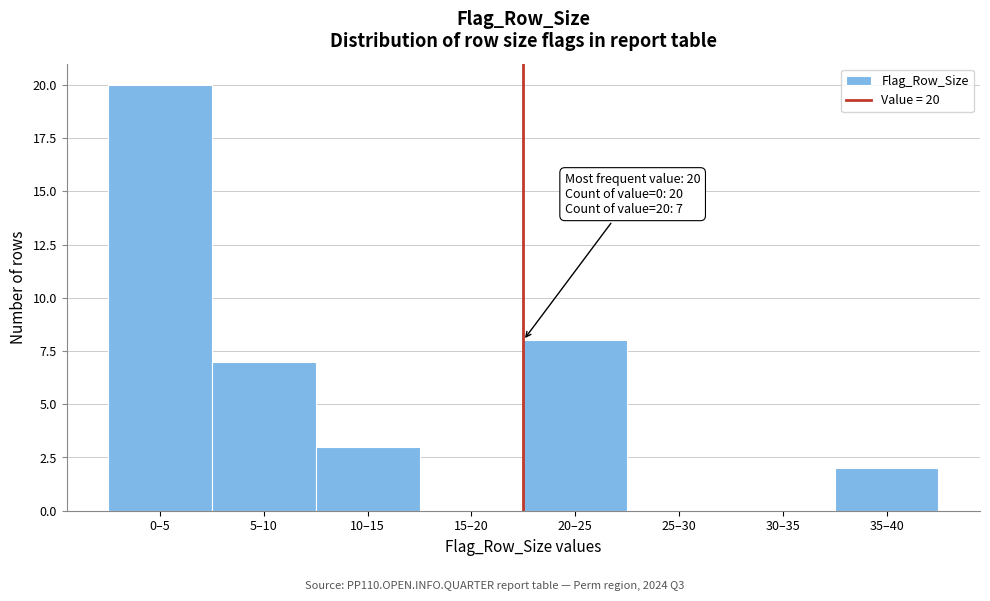

Reading left to right, what are all the values shown in this chart?

0–5=20	5–10=7	10–15=3	15–20=0	20–25=8	25–30=0	30–35=0	35–40=2